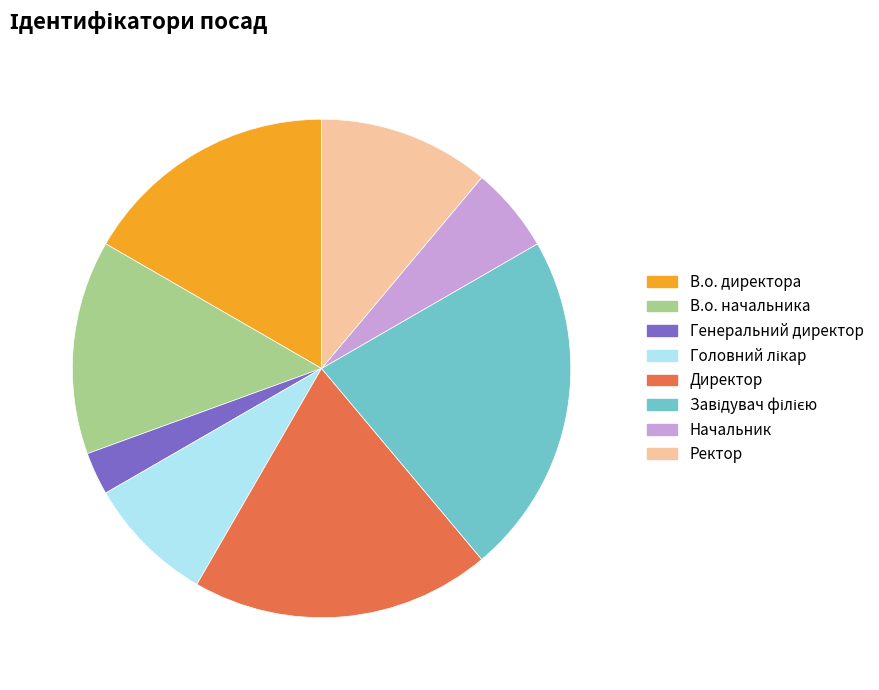

Does В.о. начальника represent more than half of the total?

No